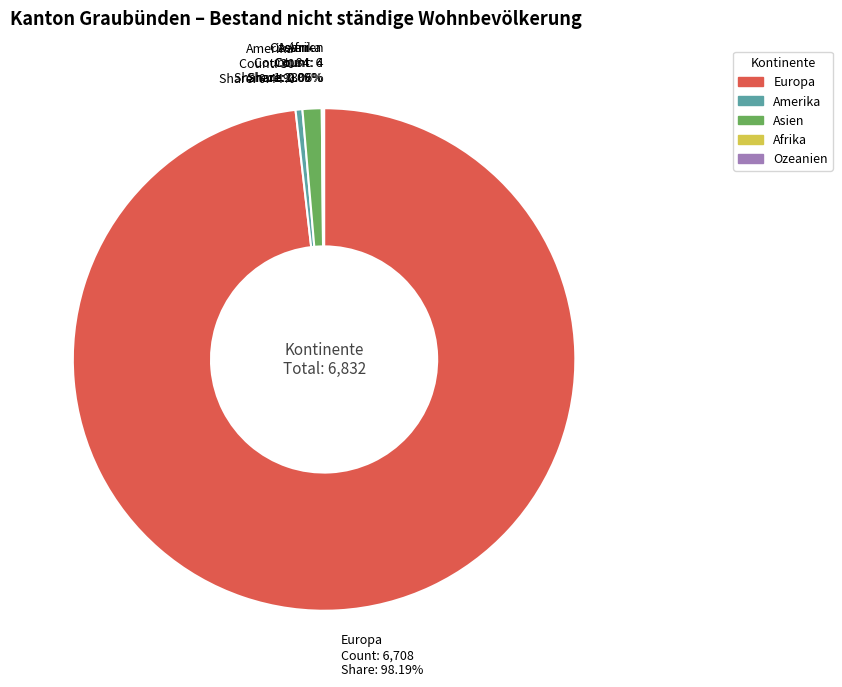

To the nearest percent, what is the difference between the largest and smallest slice percentages?

98%